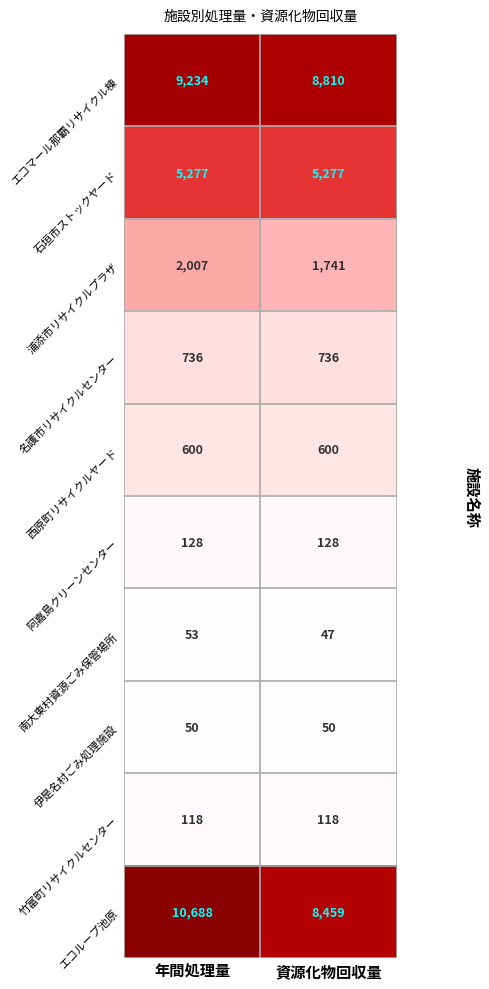

Which series has the largest total across all categories?

エコループ池原